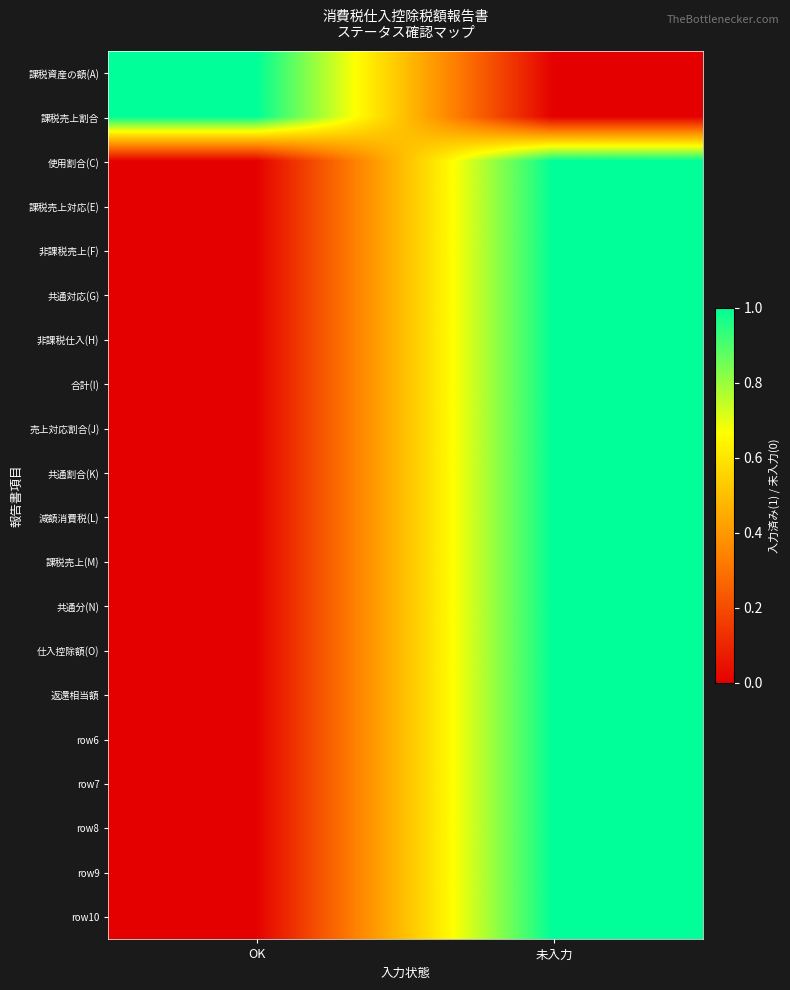

Reading right to left, extract all data points from this chart.

課税資産の額(A): 未入力=0	OK=1
課税売上割合: 未入力=0	OK=1
使用割合(C): 未入力=1	OK=0
課税売上対応(E): 未入力=1	OK=0
非課税売上(F): 未入力=1	OK=0
共通対応(G): 未入力=1	OK=0
非課税仕入(H): 未入力=1	OK=0
合計(I): 未入力=1	OK=0
売上対応割合(J): 未入力=1	OK=0
共通割合(K): 未入力=1	OK=0
減額消費税(L): 未入力=1	OK=0
課税売上(M): 未入力=1	OK=0
共通分(N): 未入力=1	OK=0
仕入控除額(O): 未入力=1	OK=0
返還相当額: 未入力=1	OK=0
row6: 未入力=1	OK=0
row7: 未入力=1	OK=0
row8: 未入力=1	OK=0
row9: 未入力=1	OK=0
row10: 未入力=1	OK=0